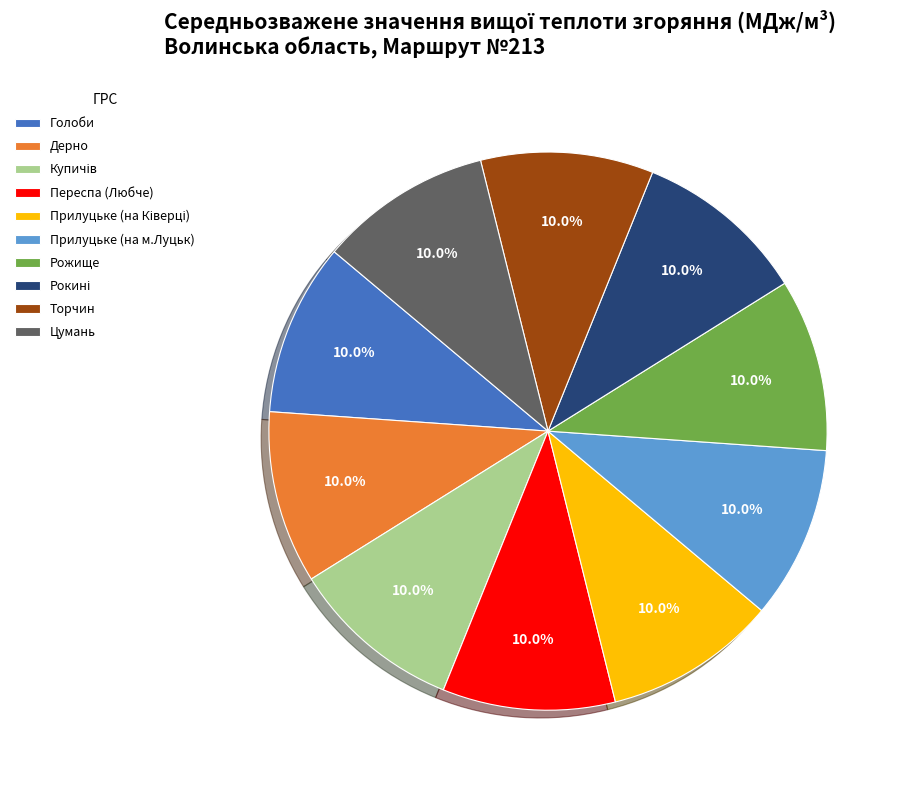

What portion of the pie excludes Переспа (Любче)?

90.0%